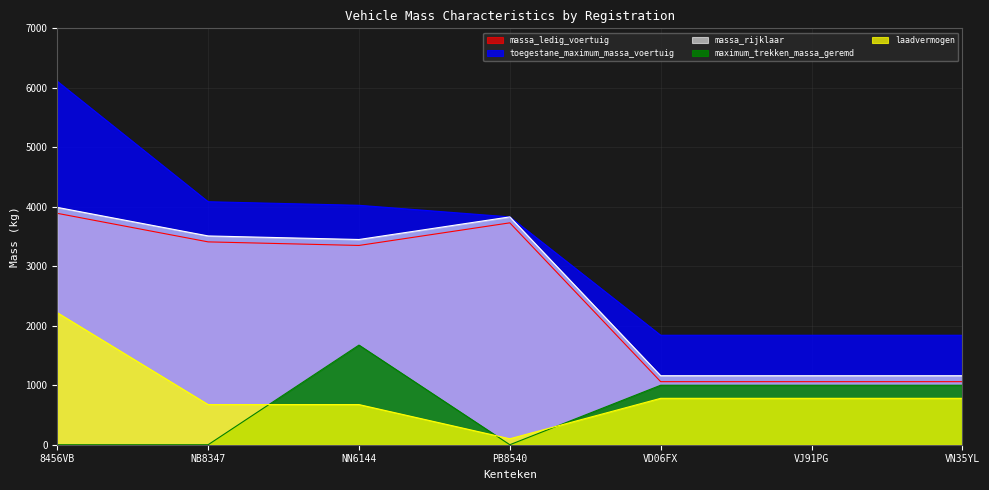

Which series changed the most between NN6144 and PB8540?

maximum_trekken_massa_geremd